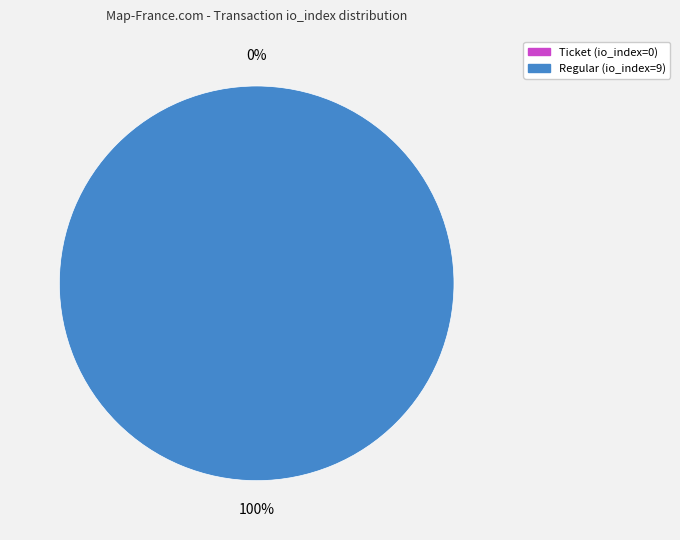

Count the number of slices in the pie.

2